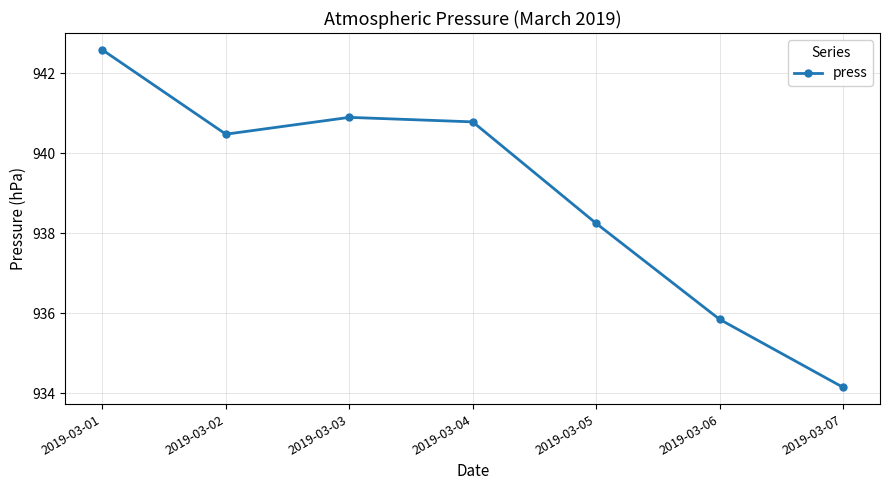

Which label corresponds to the smallest value in the chart?

2019-03-07